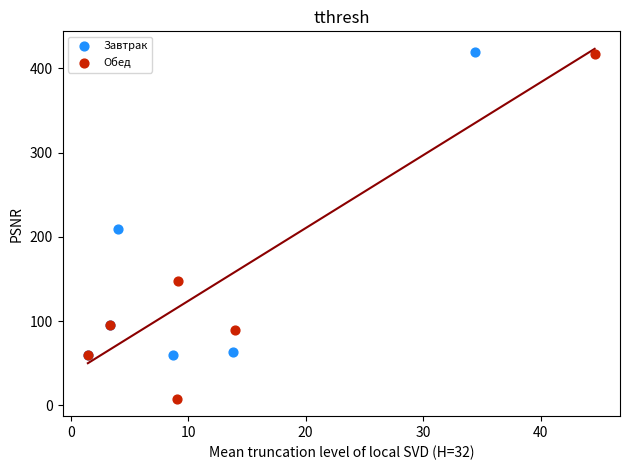

Which series has the largest Y range (max minus min)?

Обед